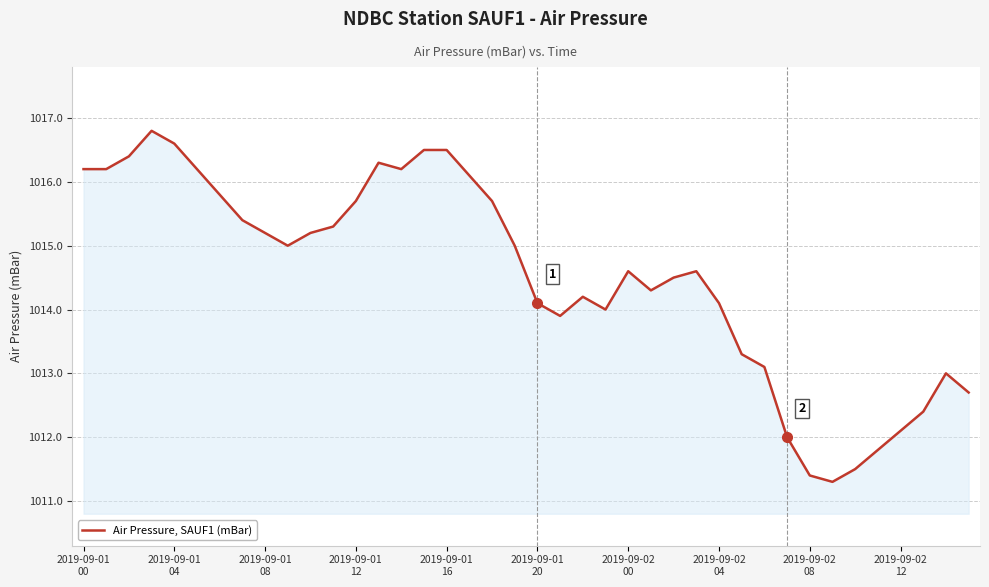

What is the difference between the maximum and minimum values?

5.5